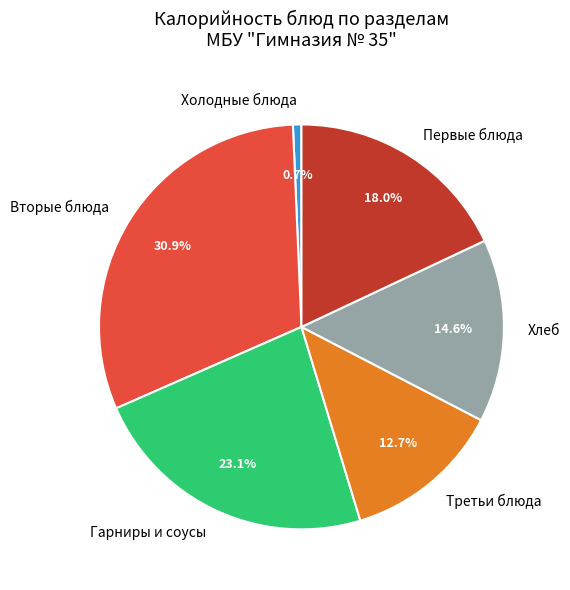

To the nearest percent, what is the difference between the largest and smallest slice percentages?

30%